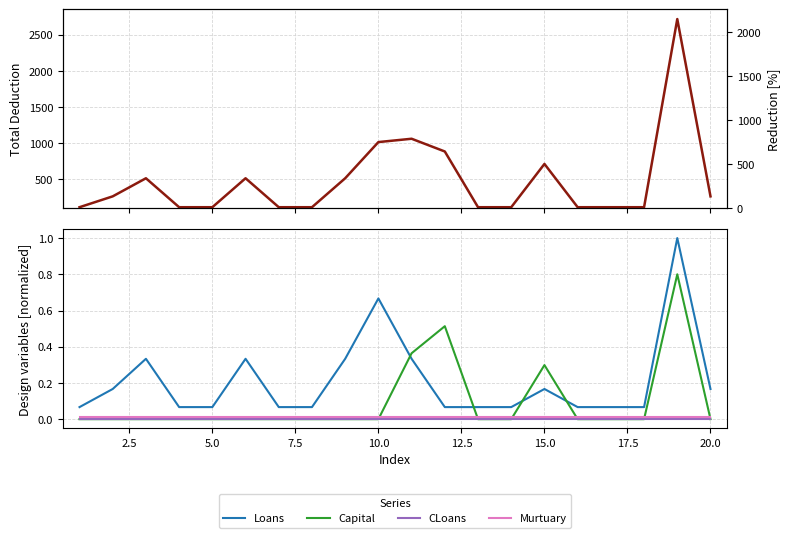

At how many categories does at least one series exceed 1672?

1